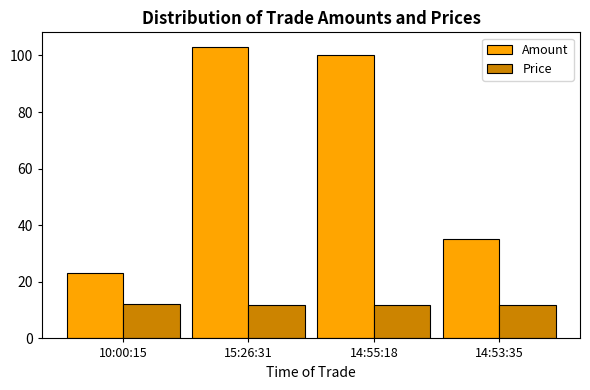

What is the difference between the second highest and second lowest values in the Amount series?

65.0